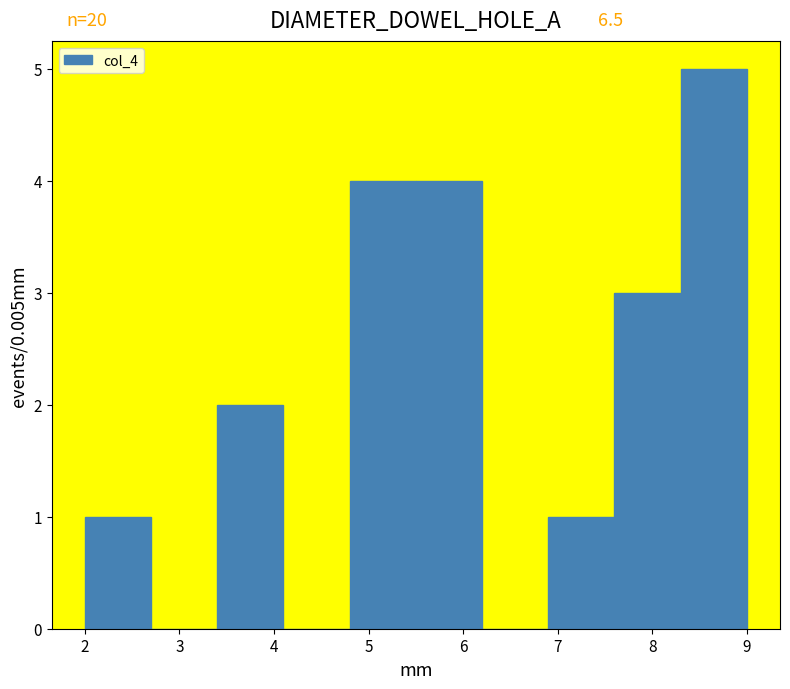

Which range on the x-axis has the tallest bar?

8.3 to 9.0